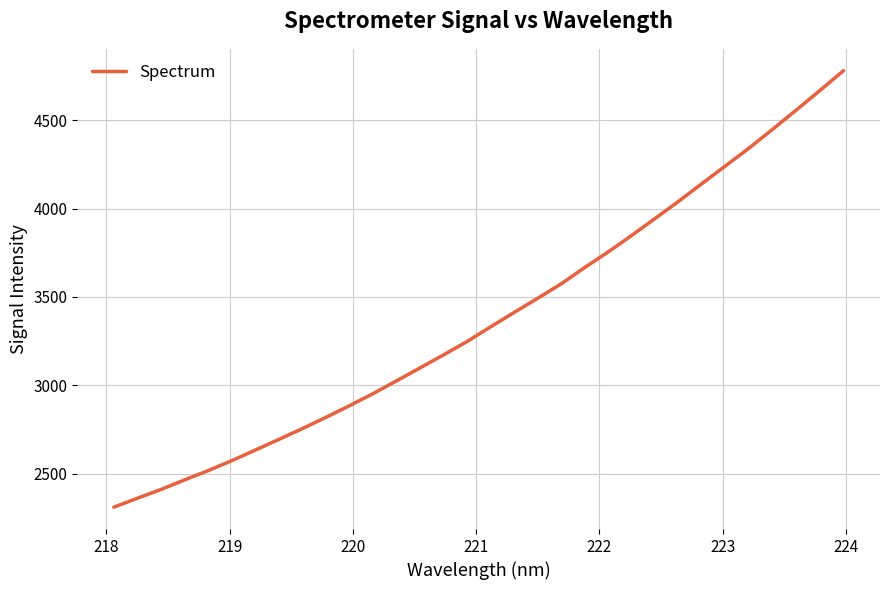

What is the smallest value displayed?

2311.3